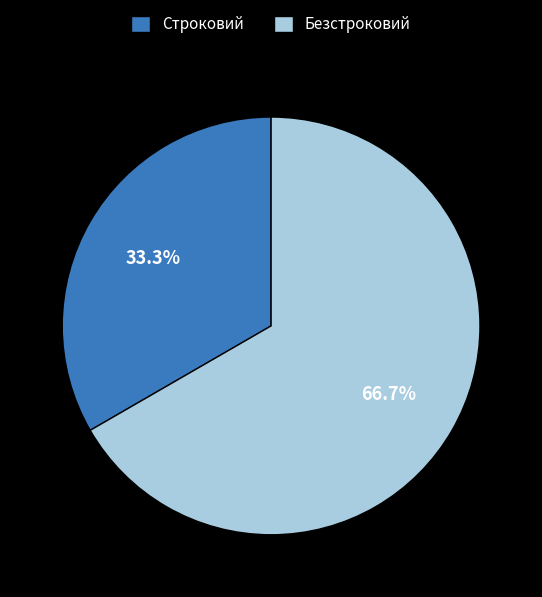

Which slice is the largest?

Безстроковий